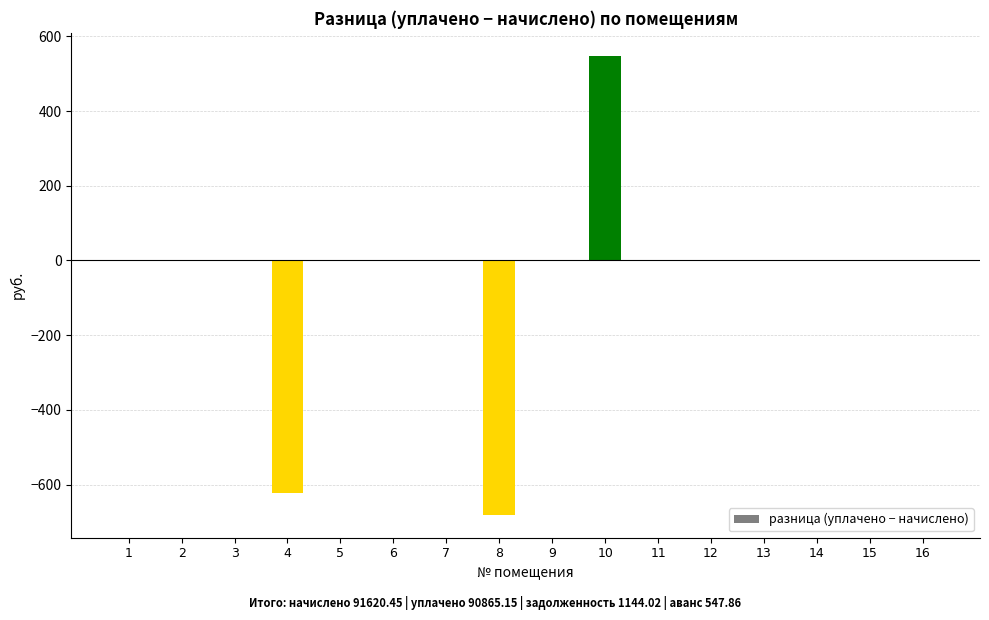

Count the number of categories in the chart.

16